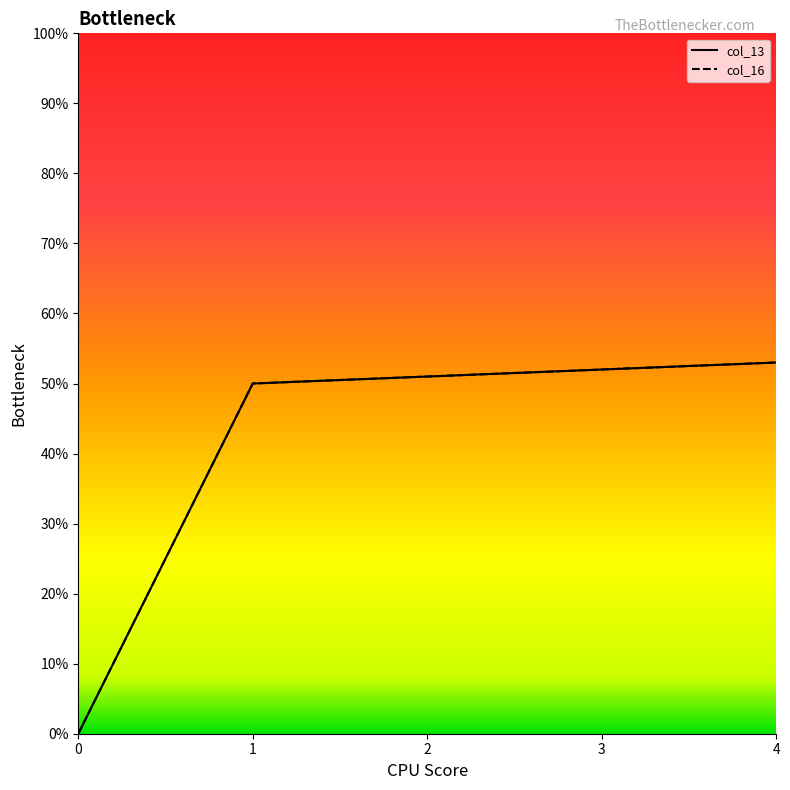

The value of col_13 at 1 is 50. True or false?

True